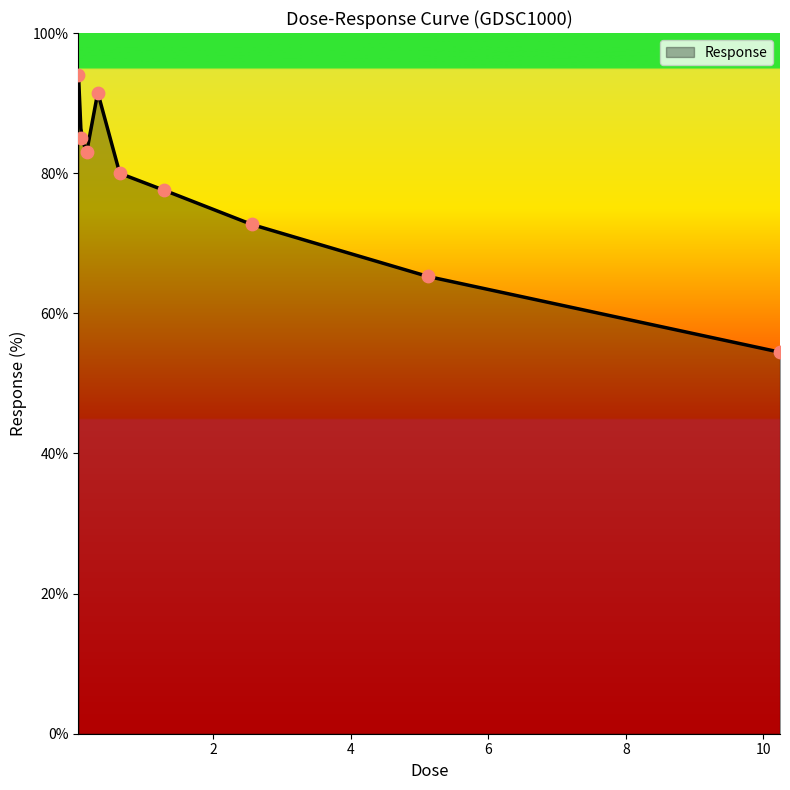

Between 0.04 and 10.24, which is larger?

0.04